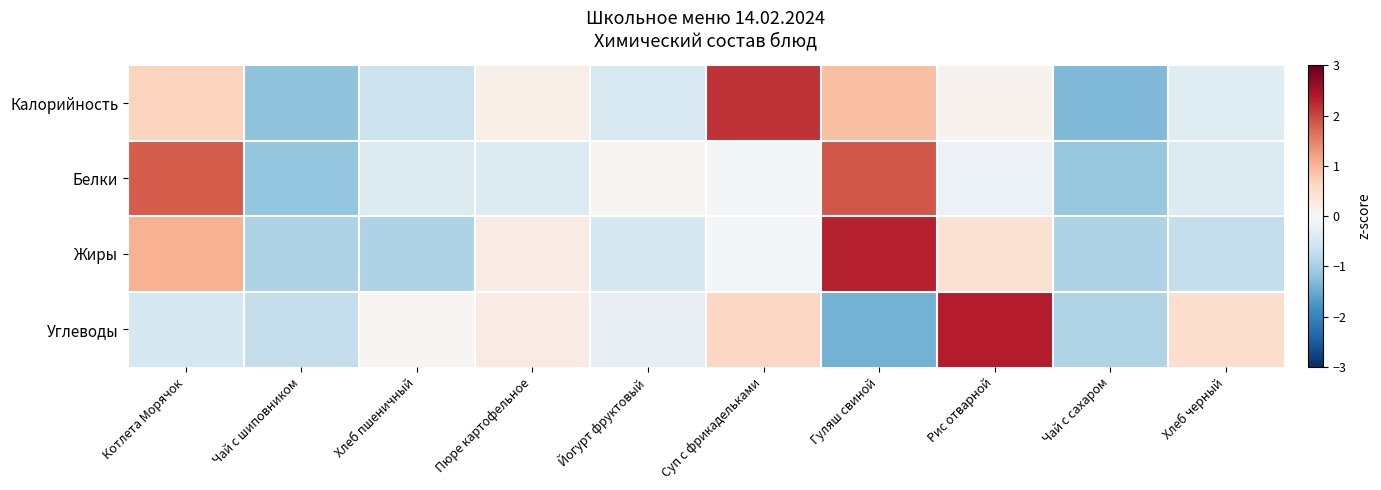

Which has a higher value, Пюре картофельное or Чай с сахаром?

Пюре картофельное